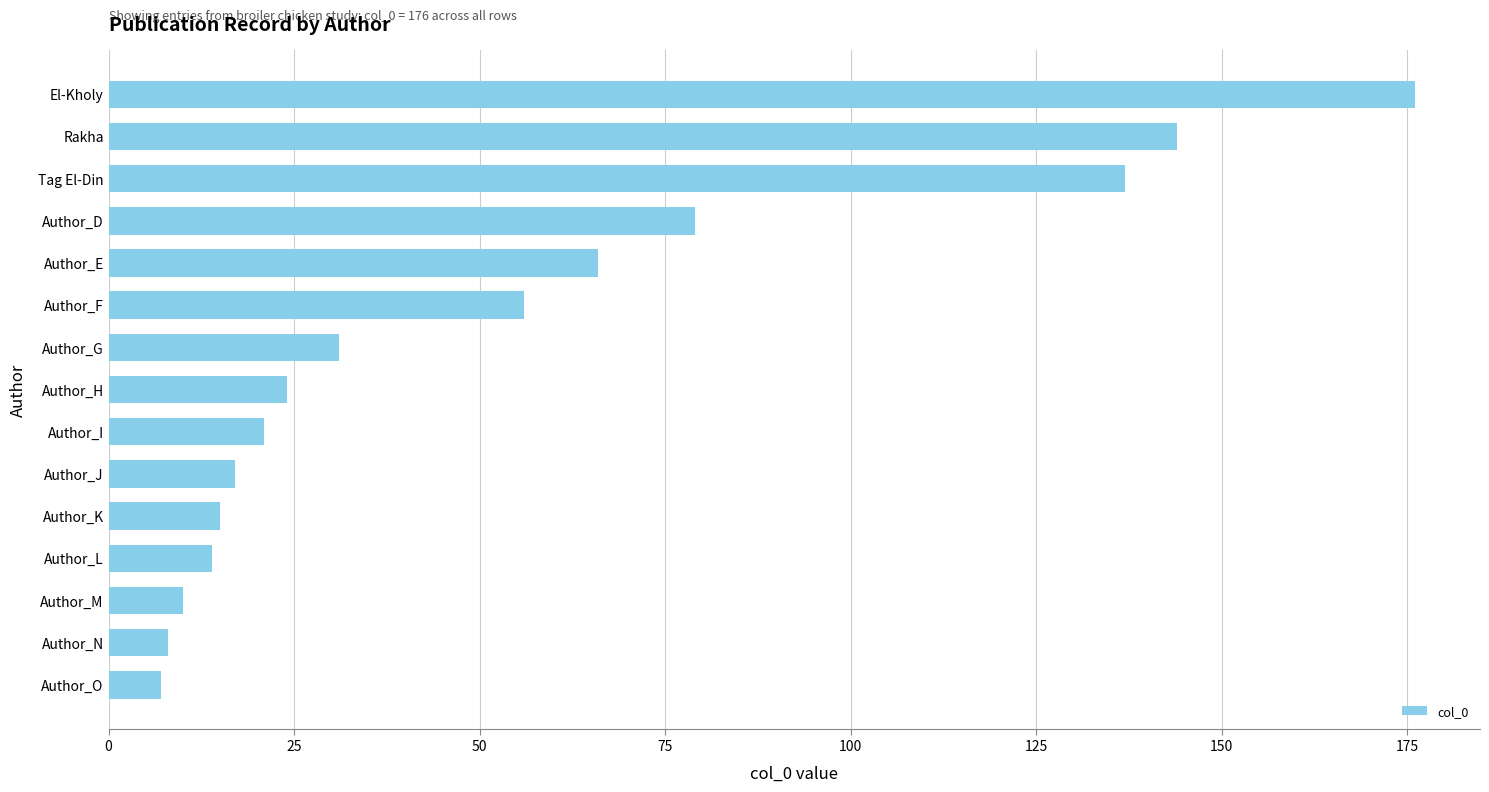

What is the difference between the maximum and minimum values?

169